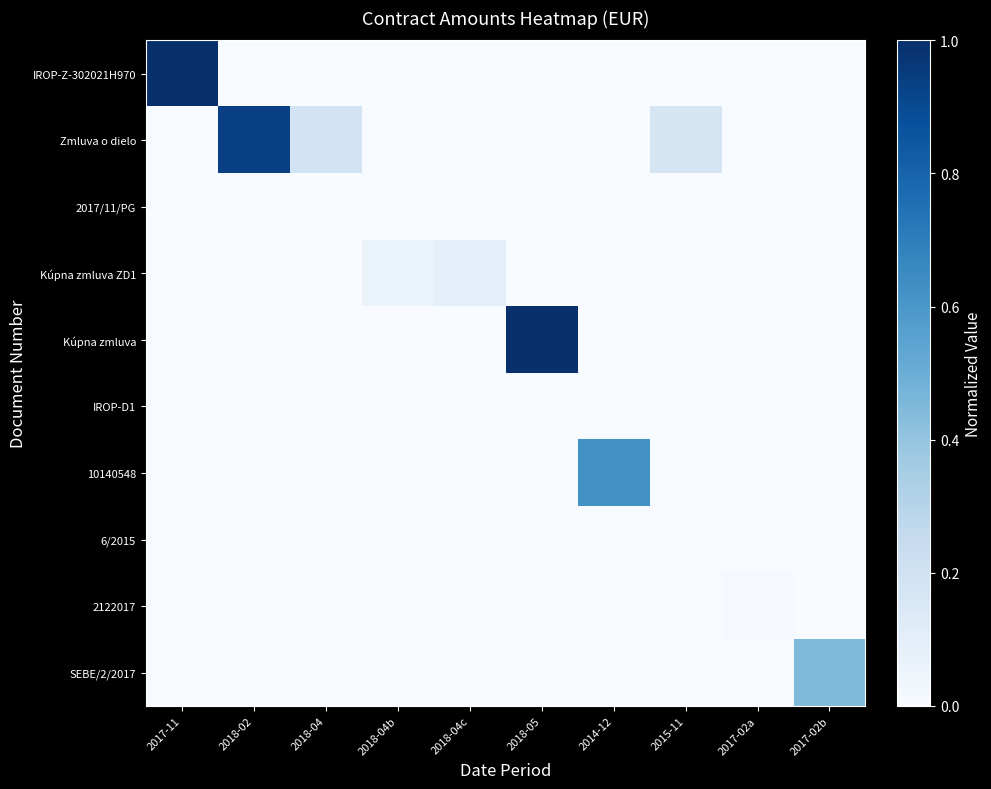

At how many categories does at least one series exceed 0?

10